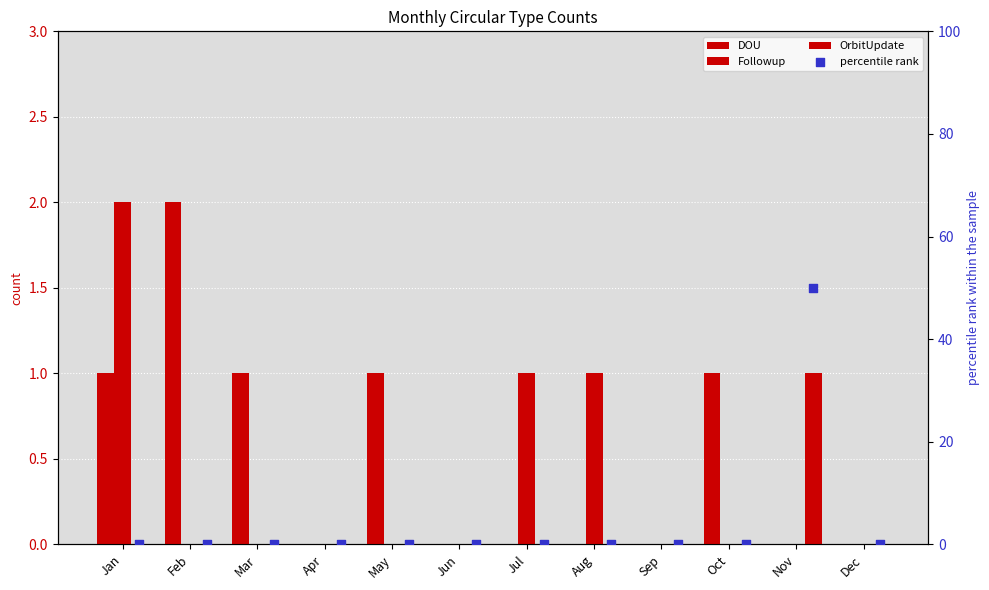

At how many categories does at least one series exceed 13?

1